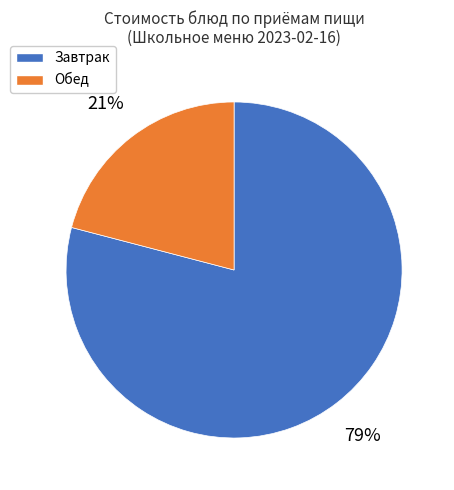

Is there a majority slice in this chart?

Yes